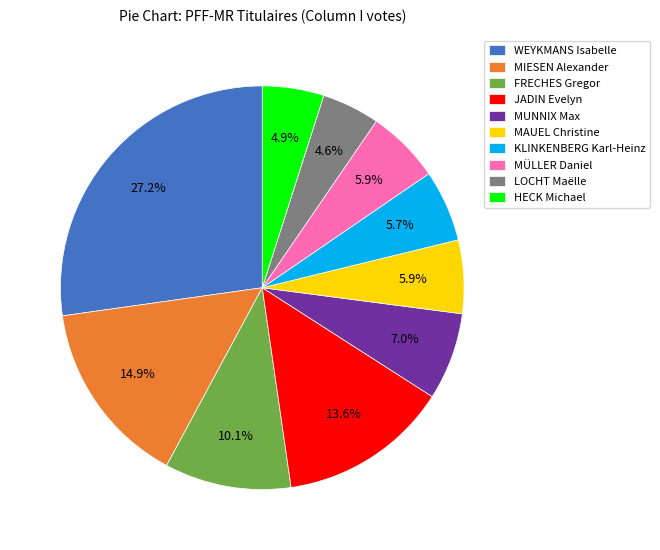

Which category has the biggest portion of the pie?

WEYKMANS Isabelle